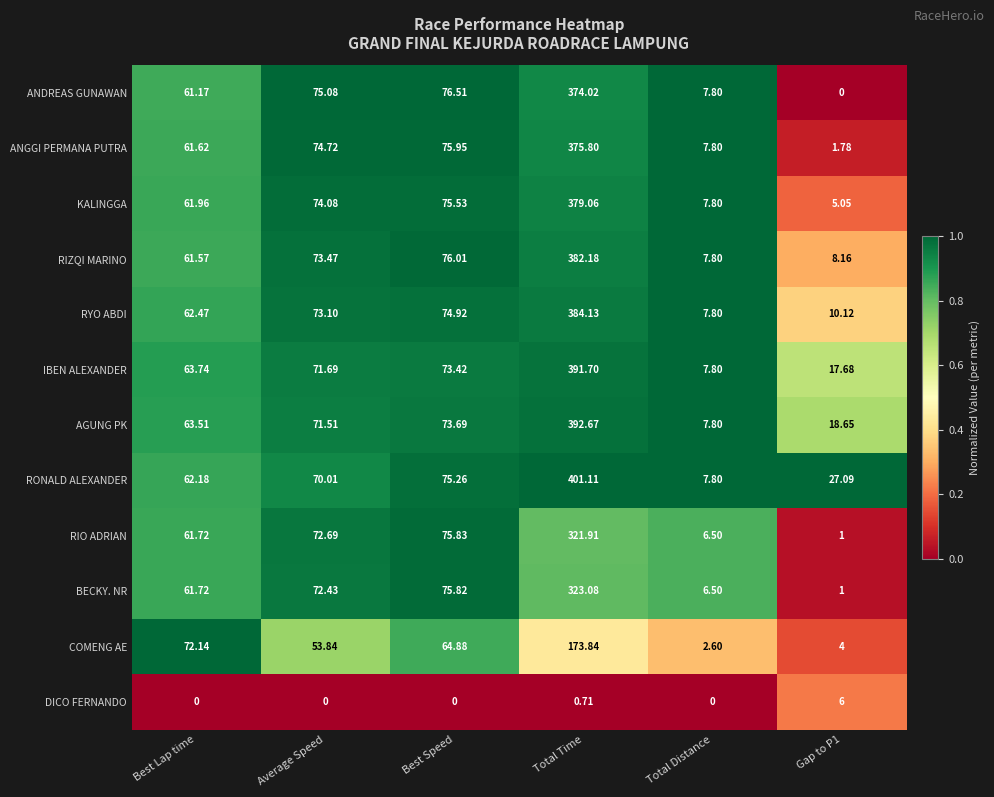

At which label does AGUNG PK reach its peak?

Total Time